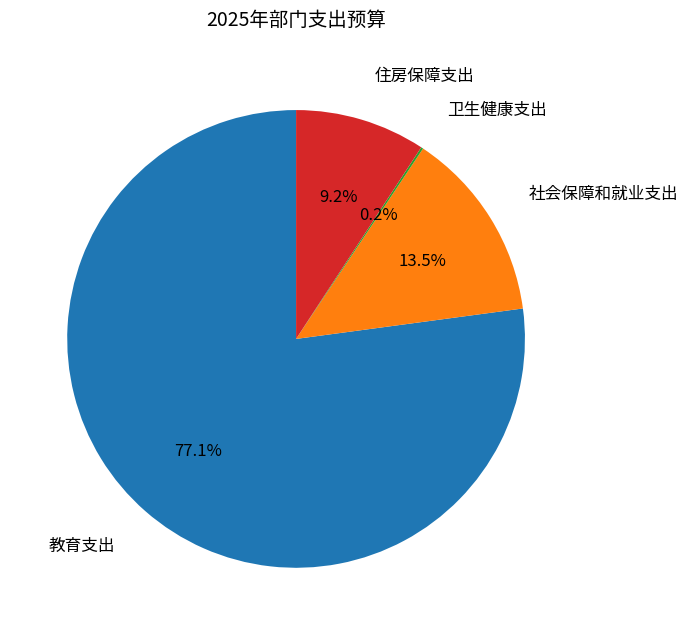

What percentage is the 住房保障支出 slice, to the nearest percent?

9%